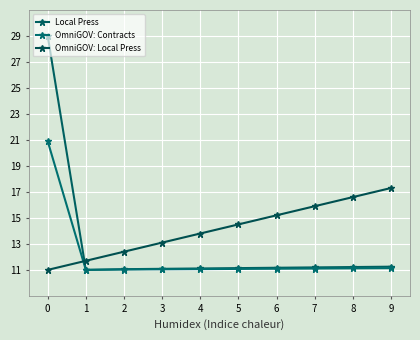

What is the average value of the OmniGOV: Contracts series?

12.1